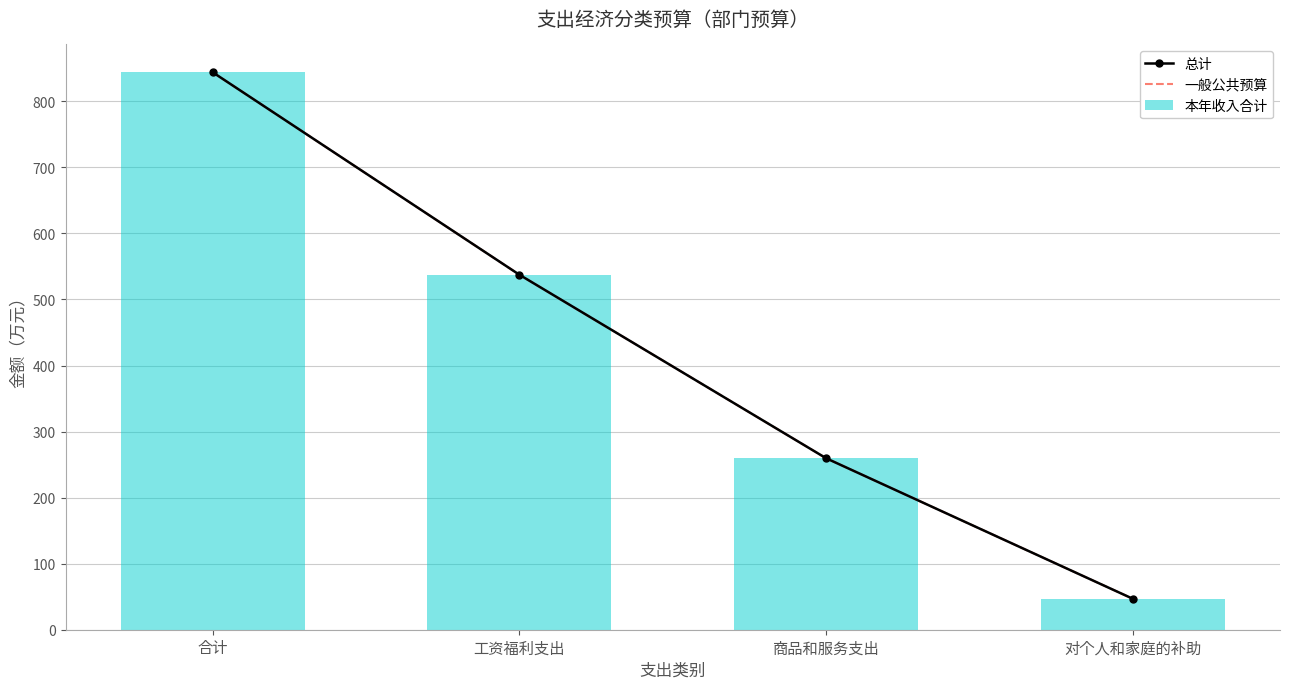

How many groups of bars are there?

4